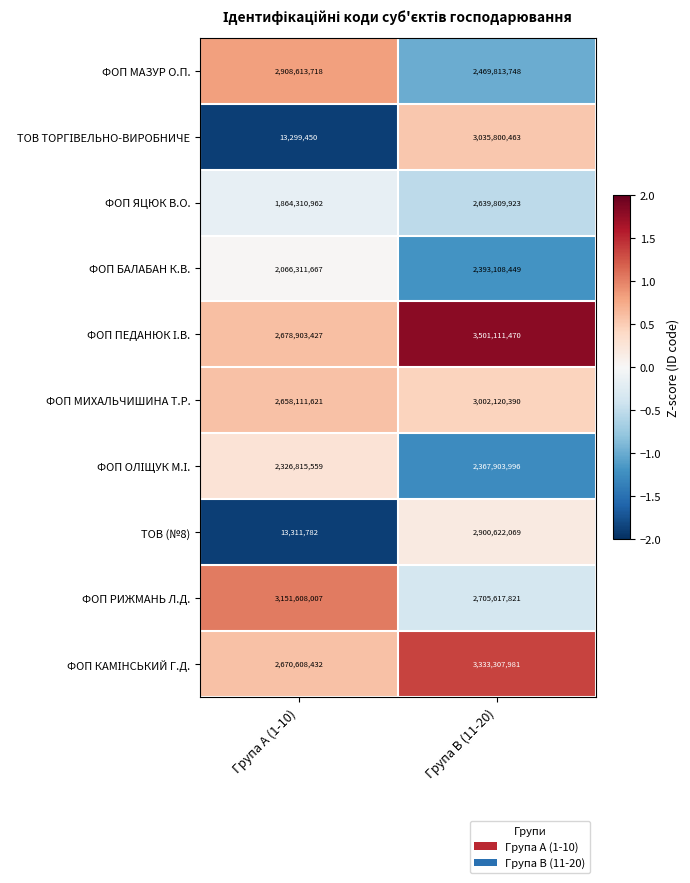

What is the greatest value displayed?

3501111470